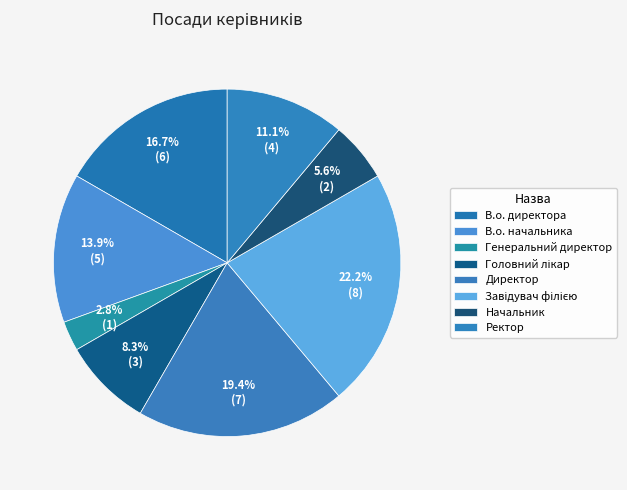

What is the total percentage of Головний лікар and Директор?

27.8%